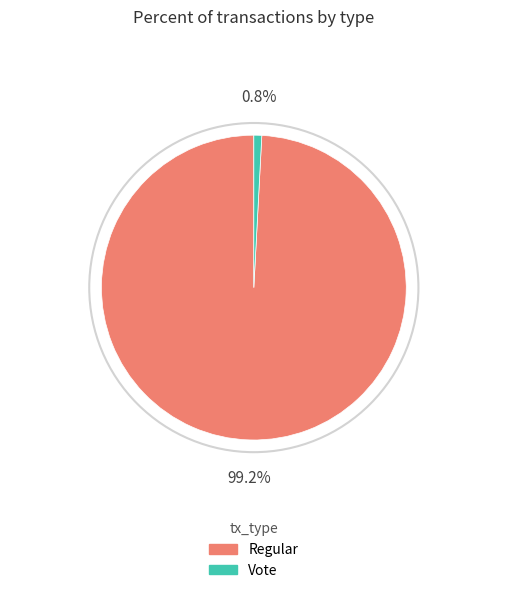

Which has a higher value, Vote or Regular?

Regular